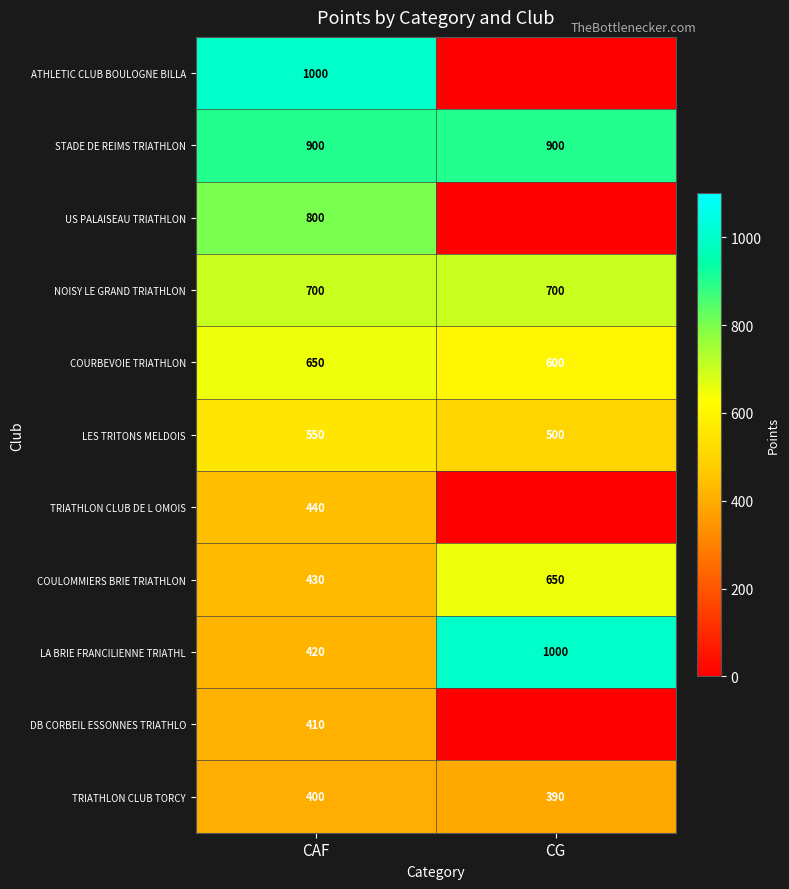

Is the value of STADE DE REIMS TRIATHLON at CAF greater than the value of US PALAISEAU TRIATHLON at CAF?

Yes